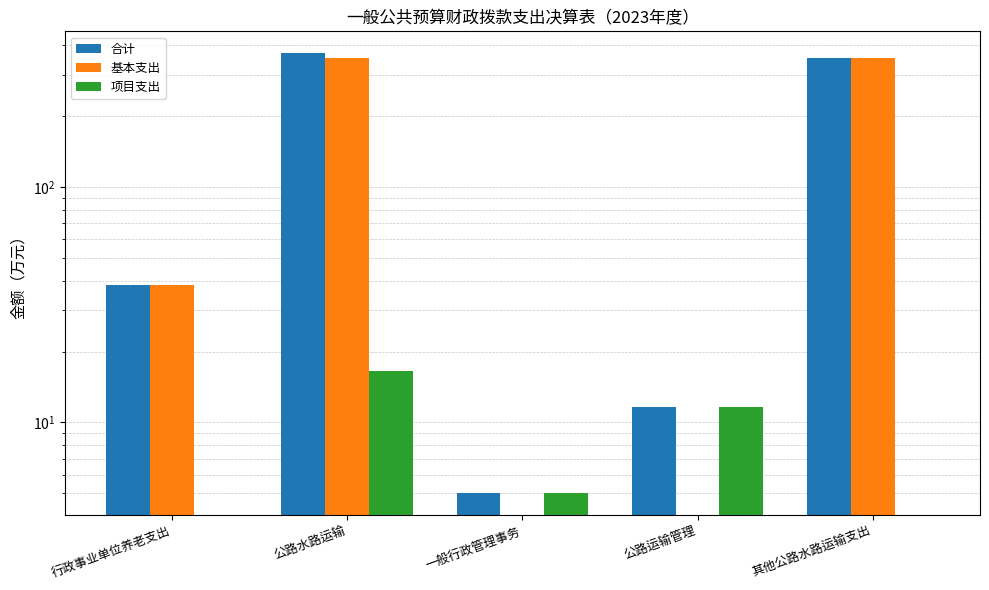

What is the value of the 项目支出 bar at the 4th from the left?

11.6